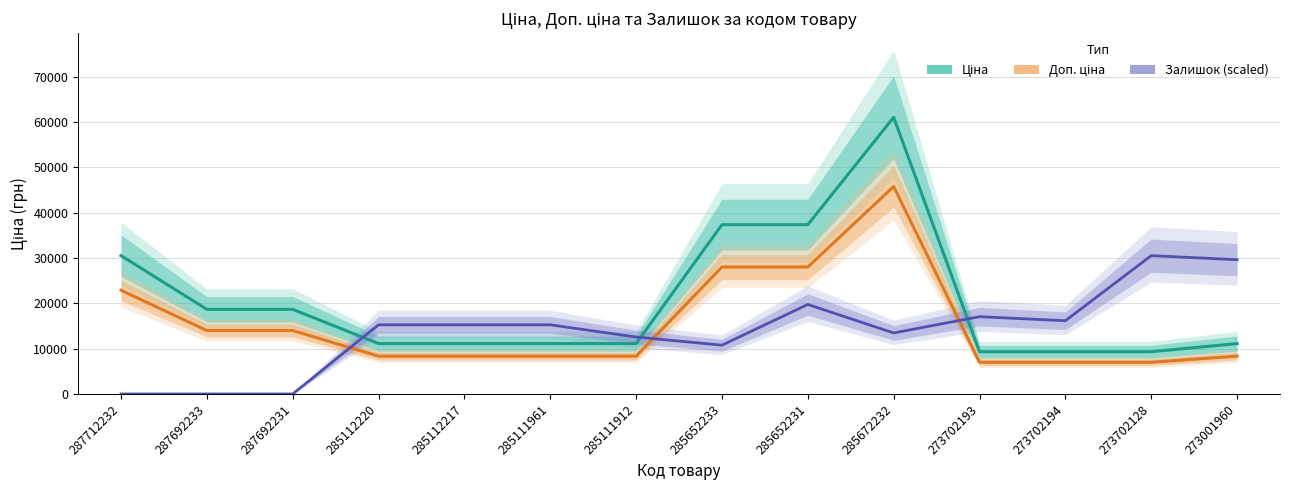

Reading left to right, list all the values displayed in this chart.

Ціна: 287712232=30512.3	287692233=18671.5	287692231=18671.5	285112220=11113.6	285112217=11113.6	285111961=11113.6	285111912=11113.6	285652233=37343.0	285652231=37343.0	285672232=61024.7	273702193=9321.4	273702194=9321.4	273702128=9321.4	273001960=11113.6
Доп. ціна: 287712232=22884.3	287692233=14003.6	287692231=14003.6	285112220=8335.2	285112217=8335.2	285111961=8335.2	285111912=8335.2	285652233=28007.2	285652231=28007.2	285672232=45768.5	273702193=6991.0	273702194=6991.0	273702128=6991.0	273001960=8335.2
Залишок (scaled): 287712232=0.0	287692233=0.0	287692231=0.0	285112220=15256.2	285112217=15256.2	285111961=15256.2	285111912=12563.9	285652233=10769.1	285652231=19743.3	285672232=13461.3	273702193=17051.0	273702194=16153.6	273702128=30512.3	273001960=29614.9